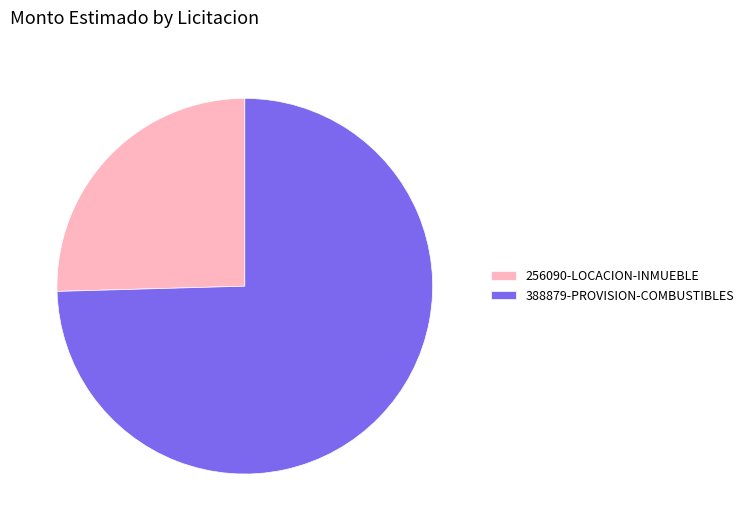

Which slice is the largest?

388879-PROVISION-COMBUSTIBLES